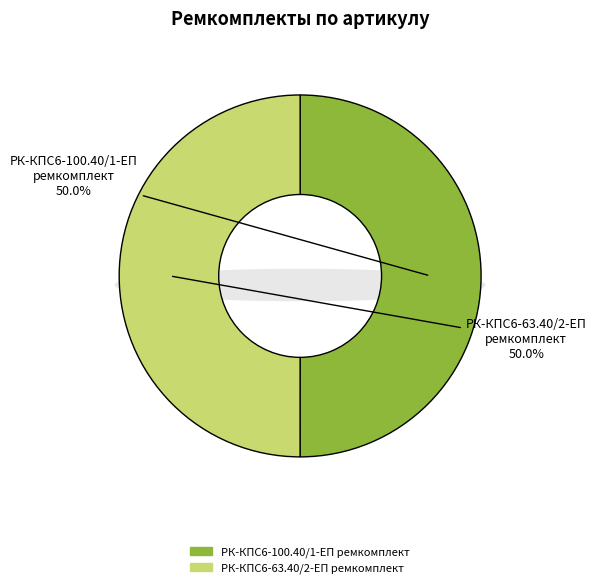

Count the number of slices in the pie.

2